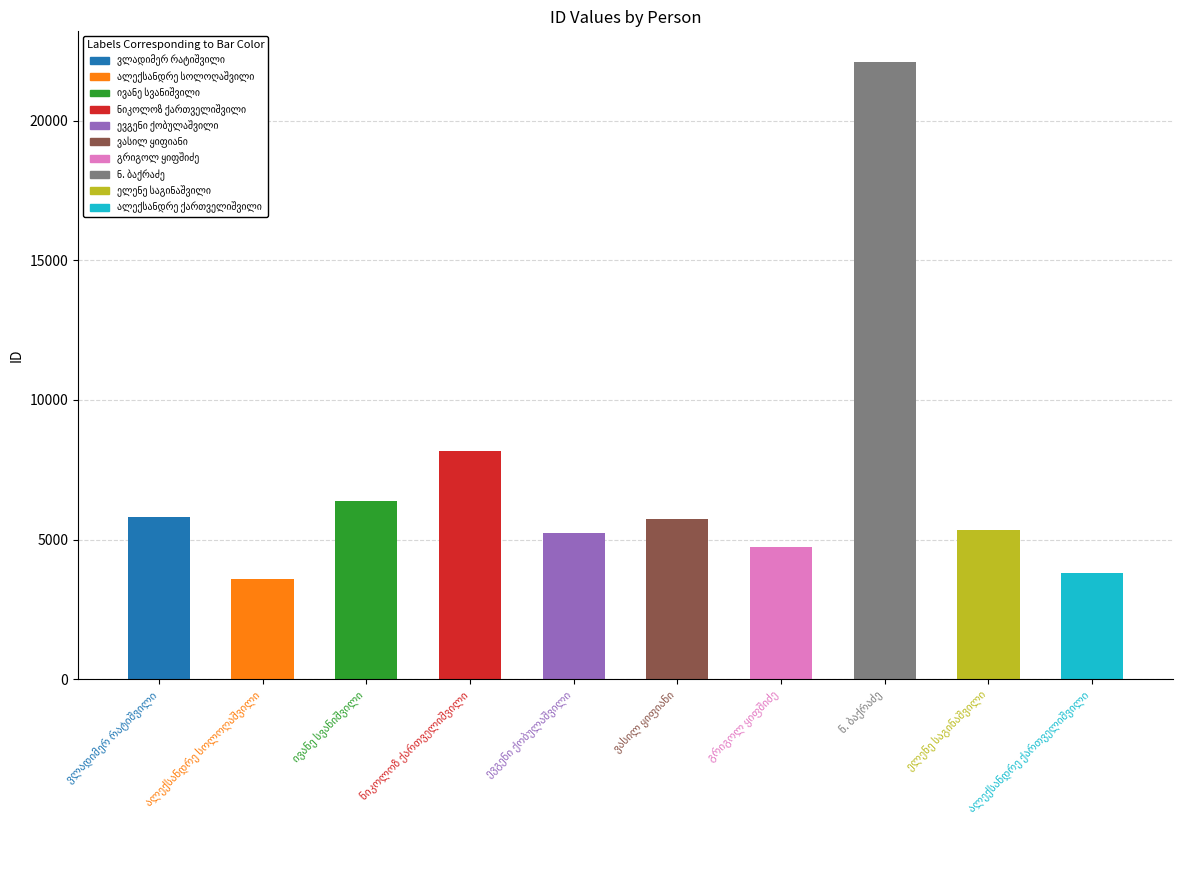

At which category does the chart reach its minimum across all series?

ალექსანდრე სოლოღაშვილი